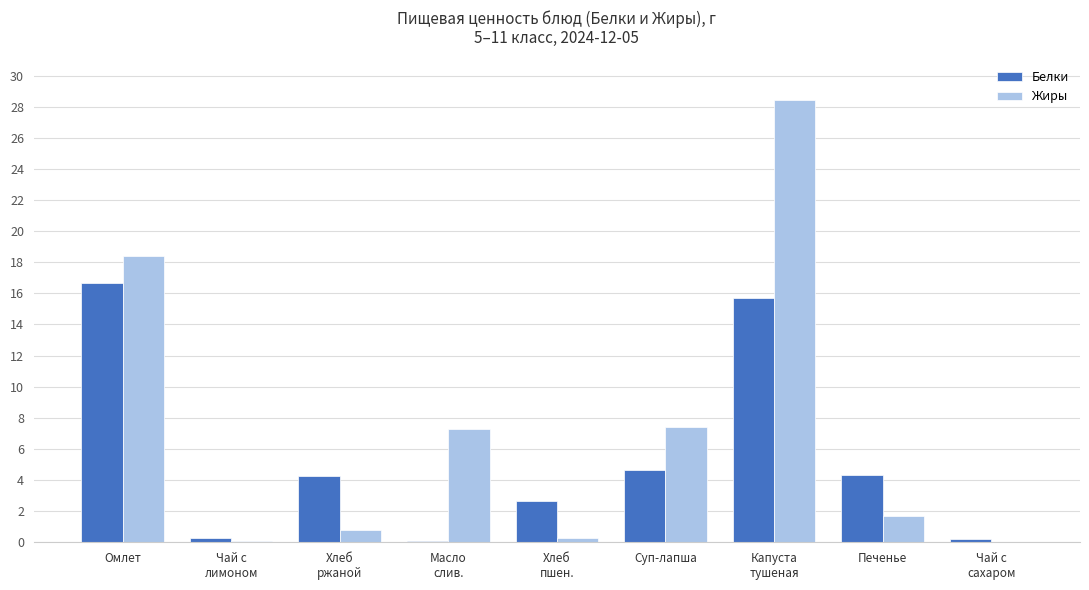

Between Чай с
лимоном and Масло
слив., which series saw the biggest shift?

Жиры